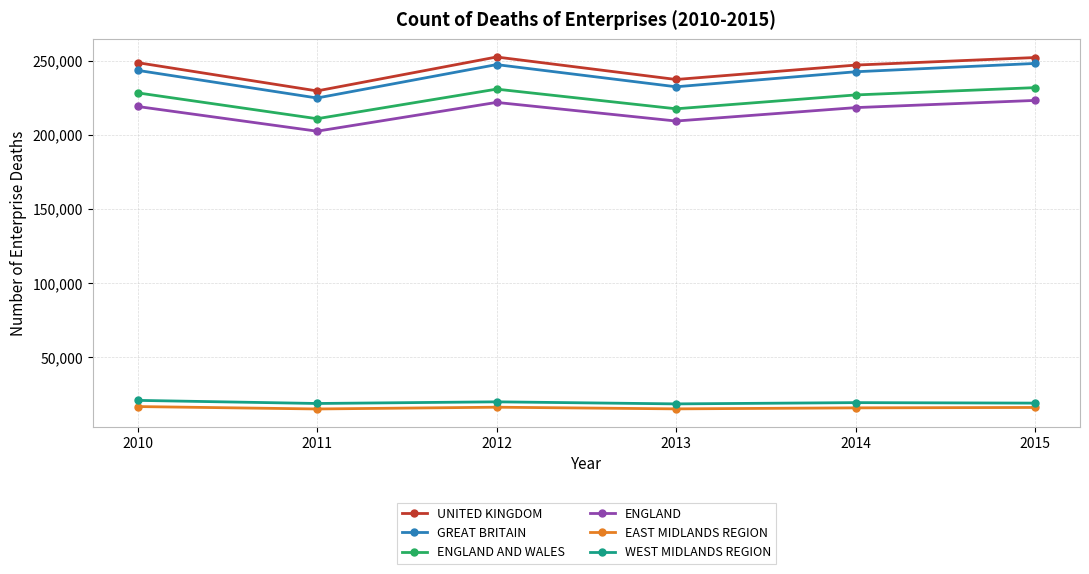

In EAST MIDLANDS REGION, how many points are higher than both neighbors (excluding endpoints)?

1